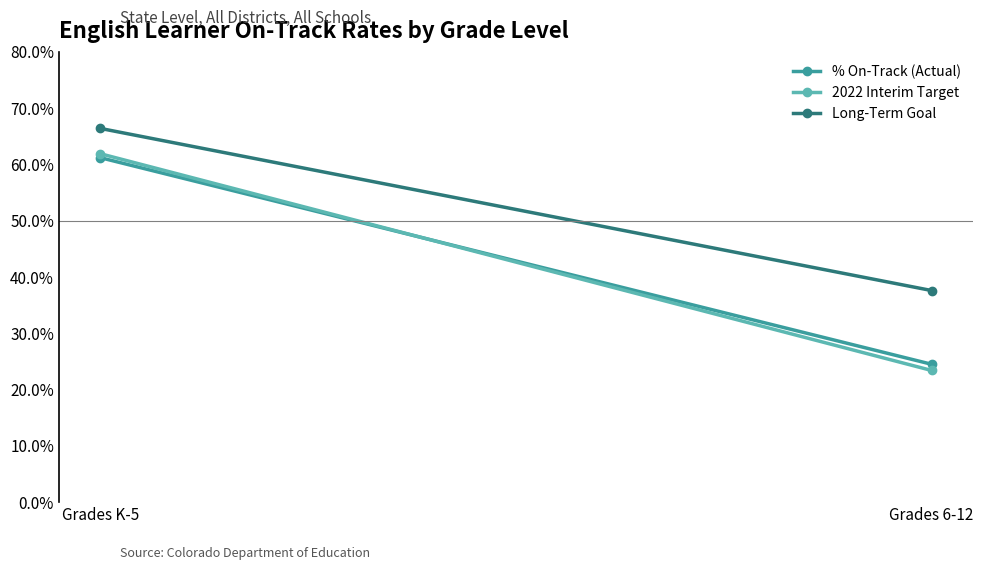

The % On-Track (Actual) series shows 0.1 at Grades K-5. True or false?

False